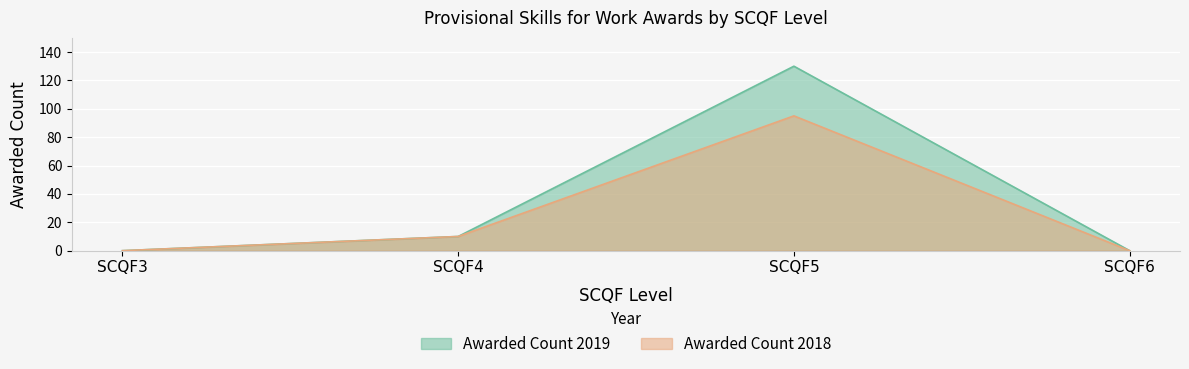

Where does the Awarded Count 2019 series first go above 10?

SCQF5